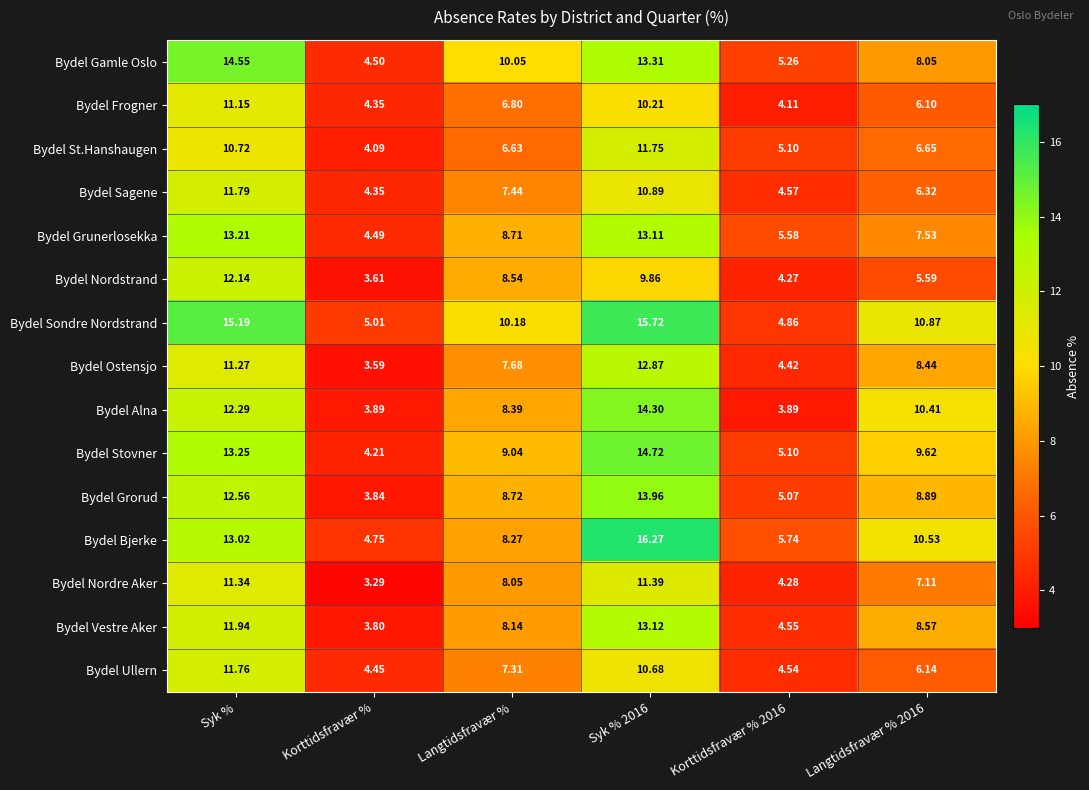

Which category has the lowest value in the Bydel Grorud series?

Korttidsfravær %